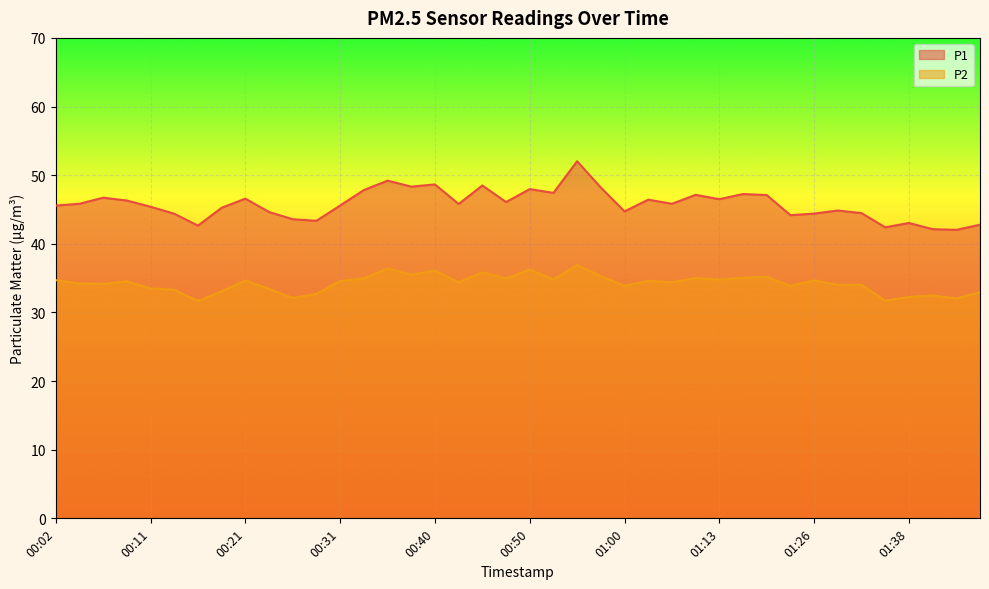

What is the difference between the second highest and minimum values in the P2 series?

4.7